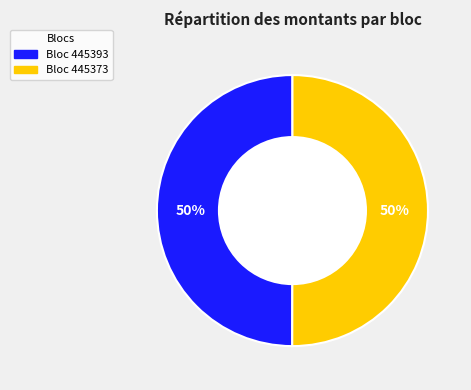

Which category has the smallest portion of the pie?

445393